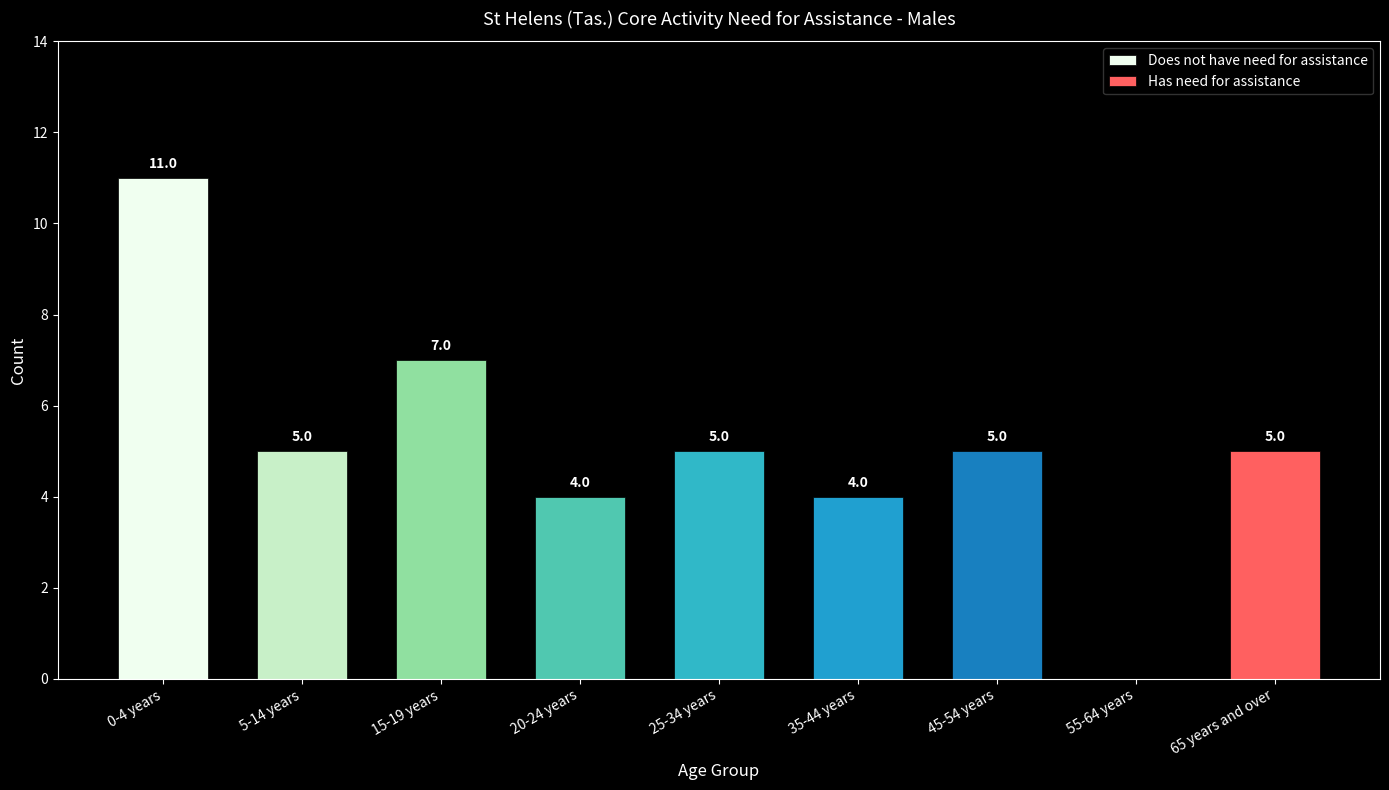

True or false: Has need for assistance has a value of 0 at 35-44 years.

True